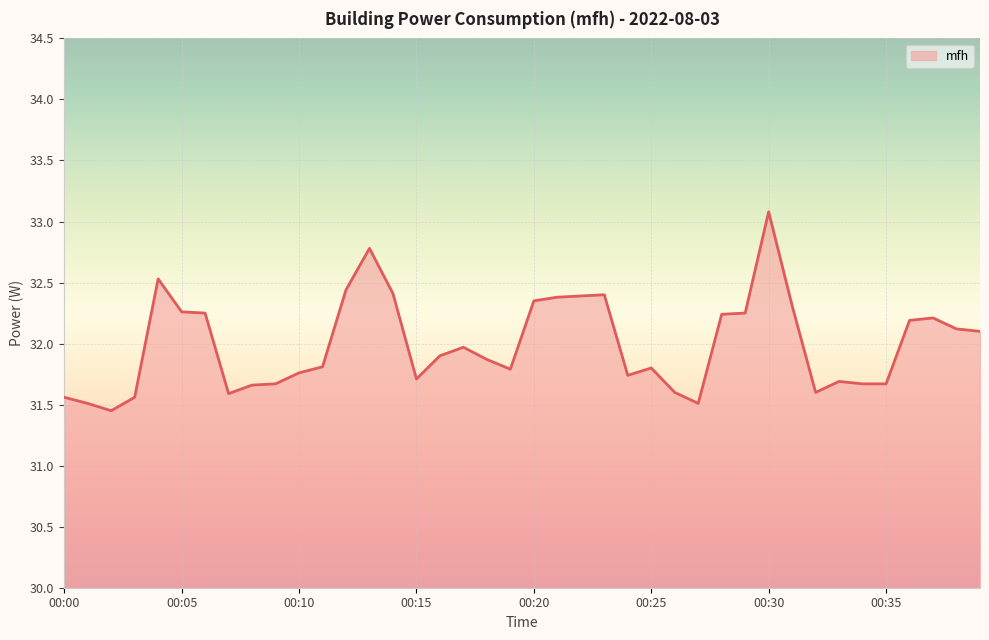

What is the difference between the maximum and minimum values?

1.6